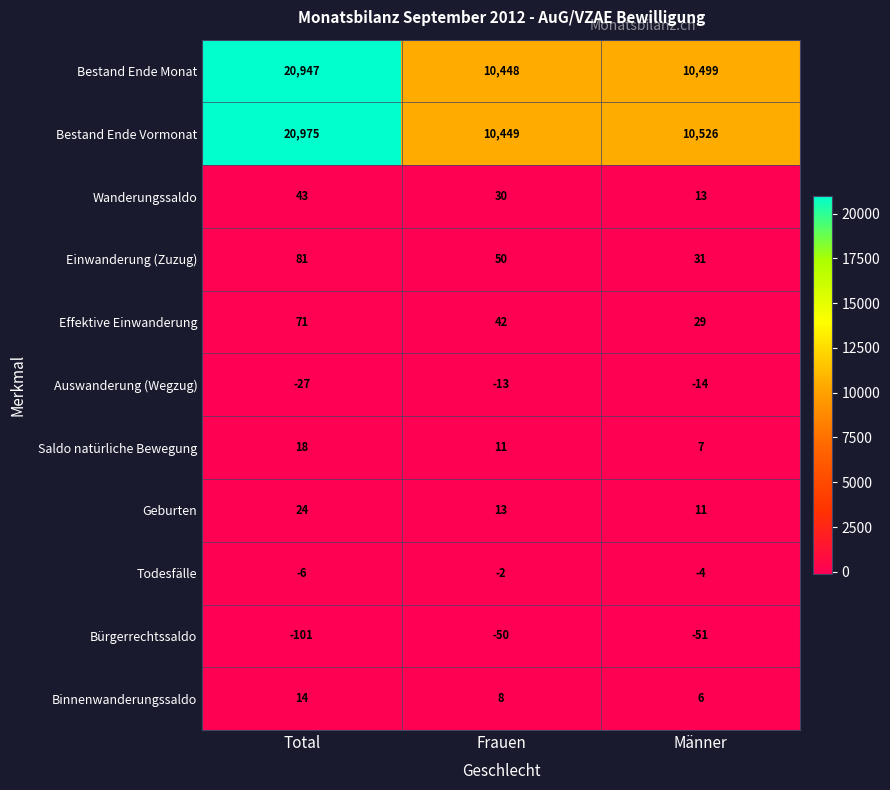

At which label is Wanderungssaldo closest to 28?

Frauen